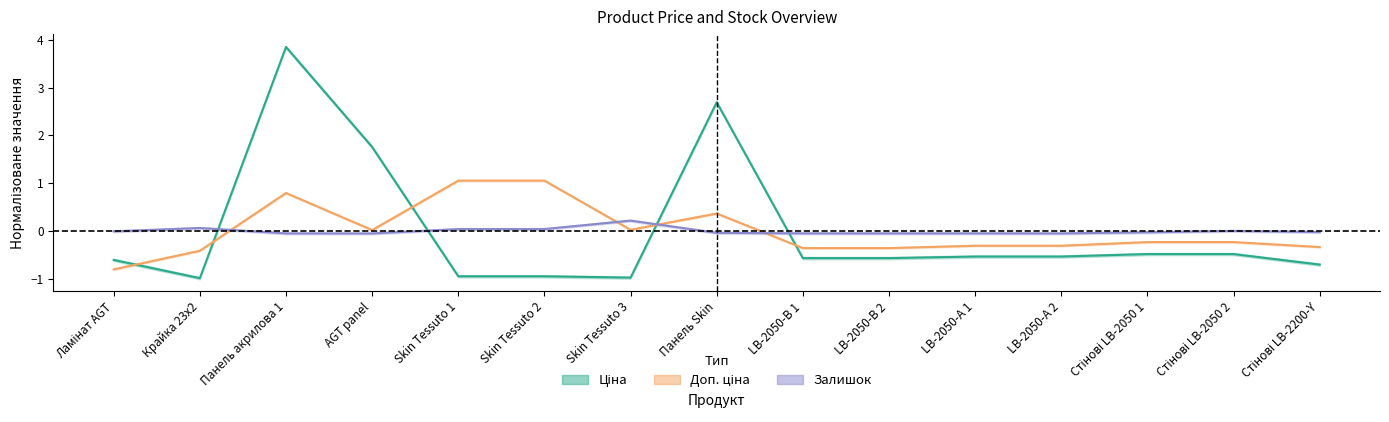

How many data points in Ціна are less than 0?

12